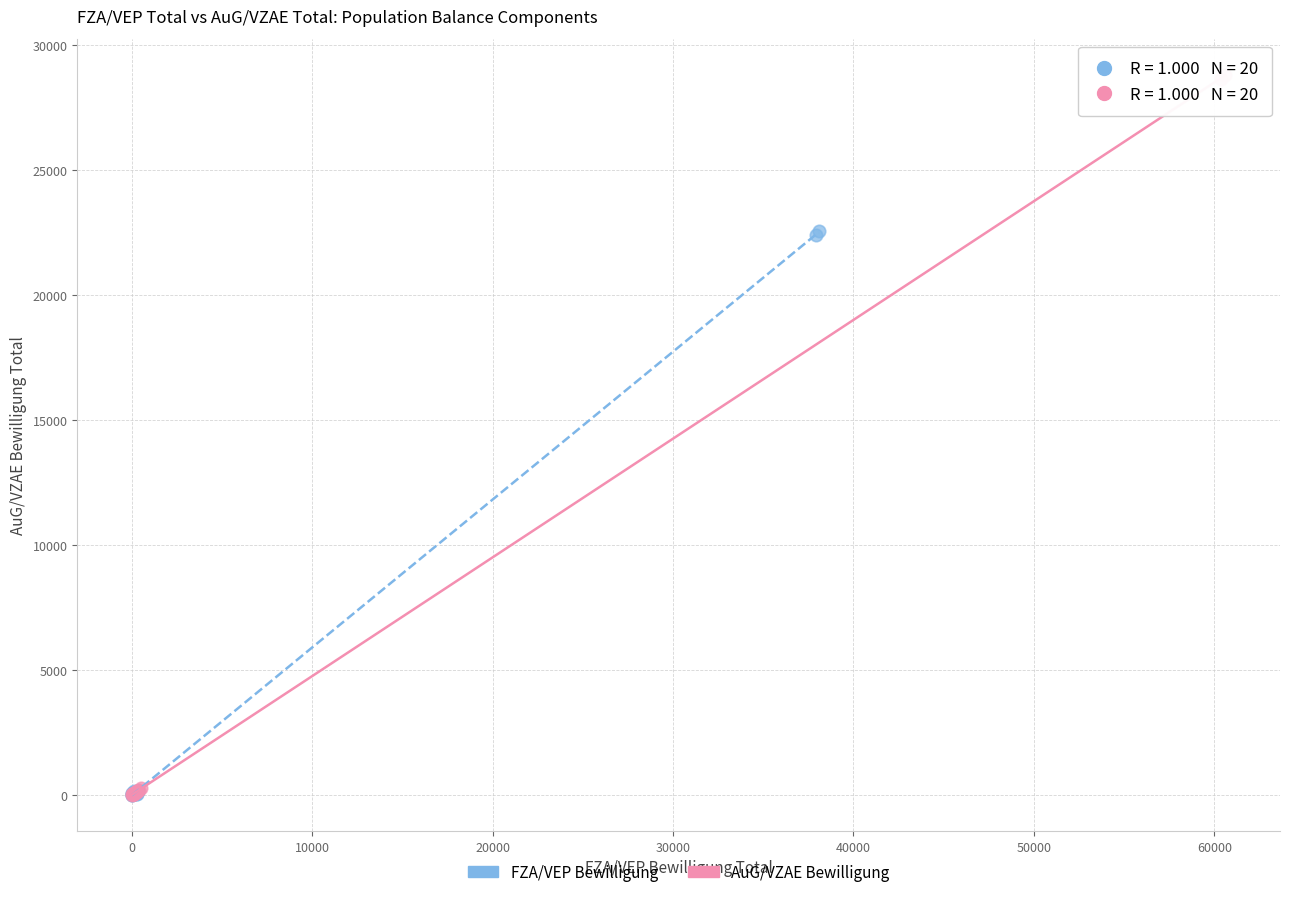

Which series has the widest spread of Y values?

AuG/VZAE Bewilligung